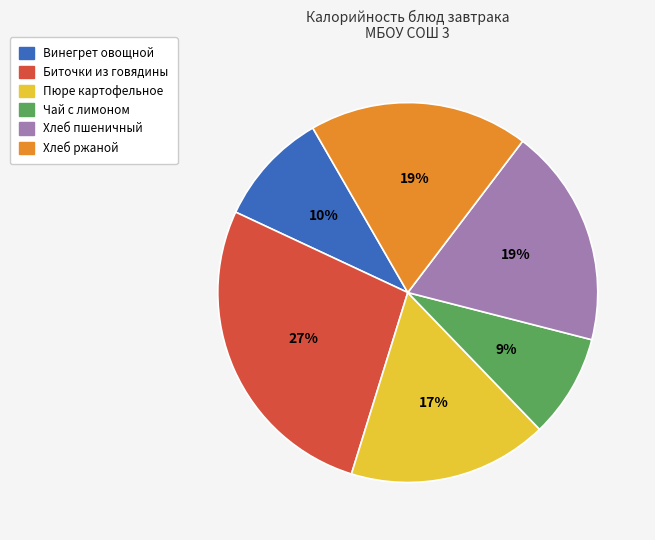

Between Пюре картофельное and Чай с лимоном, which is larger?

Пюре картофельное